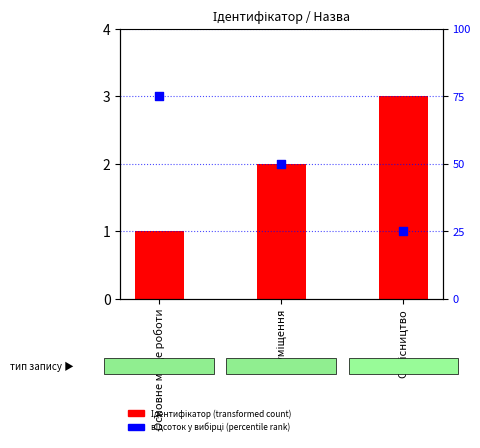

What are all the series names shown in the legend?

Ідентифікатор (transformed count), відсоток у вибірці (percentile rank)